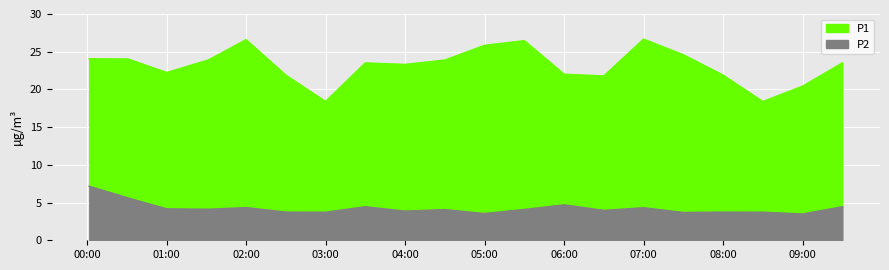

True or false: P2 and P1 cross at least once.

False